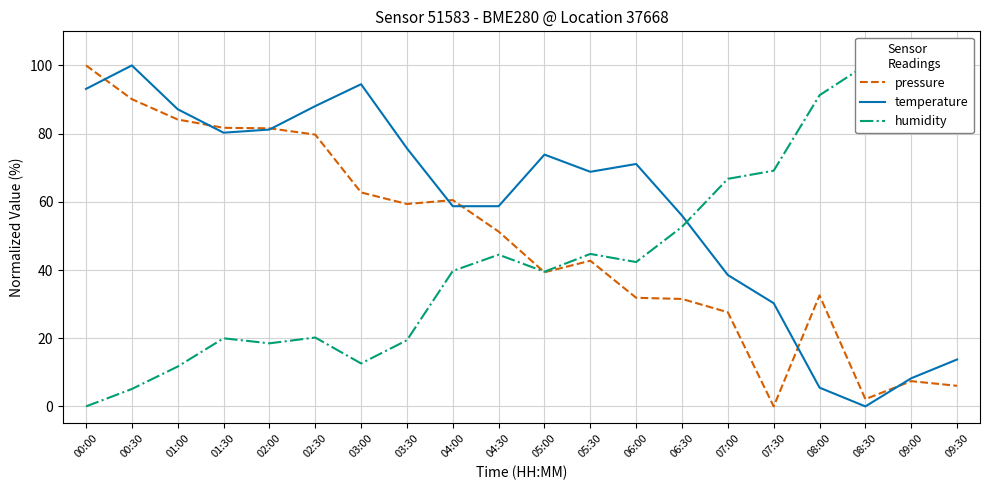

At how many categories does at least one series exceed 24?

20